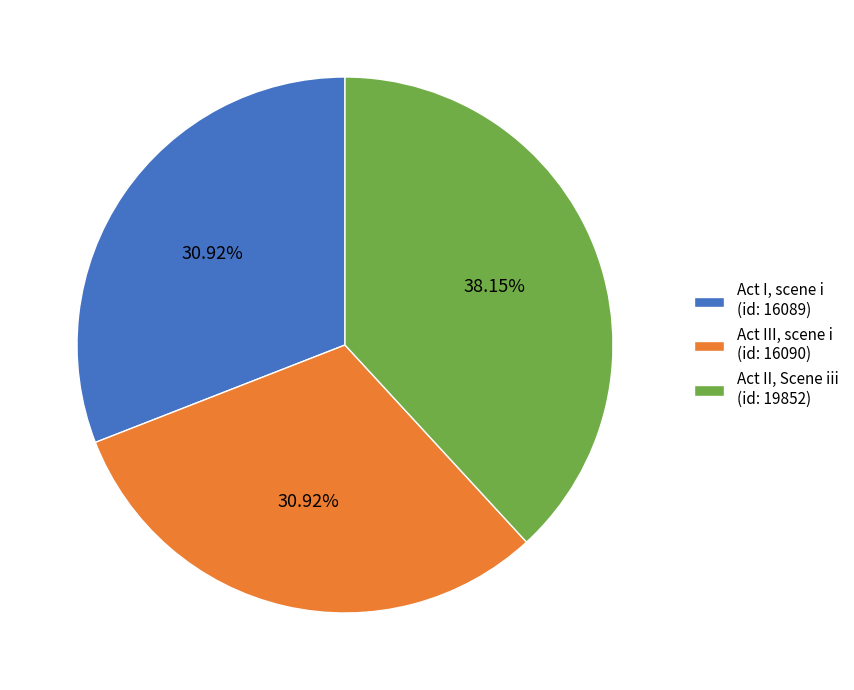

Between Act III, scene i (id: 16090) and Act II, Scene iii (id: 19852), which is larger?

Act II, Scene iii (id: 19852)